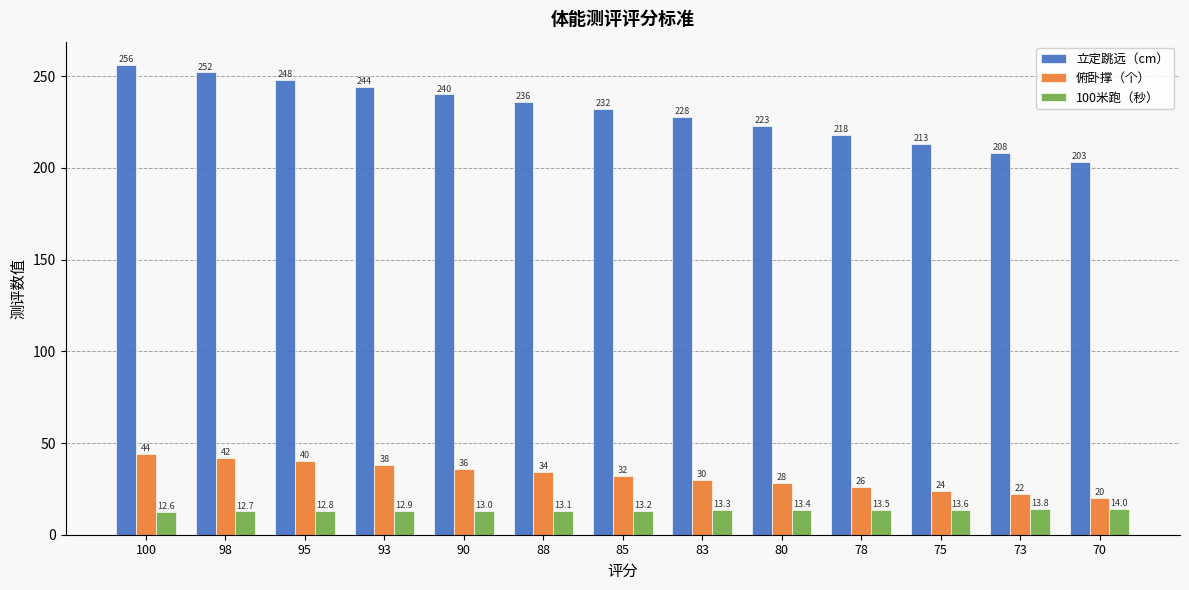

What are all the series names shown in the legend?

立定跳远（cm）, 俯卧撑（个）, 100米跑（秒）